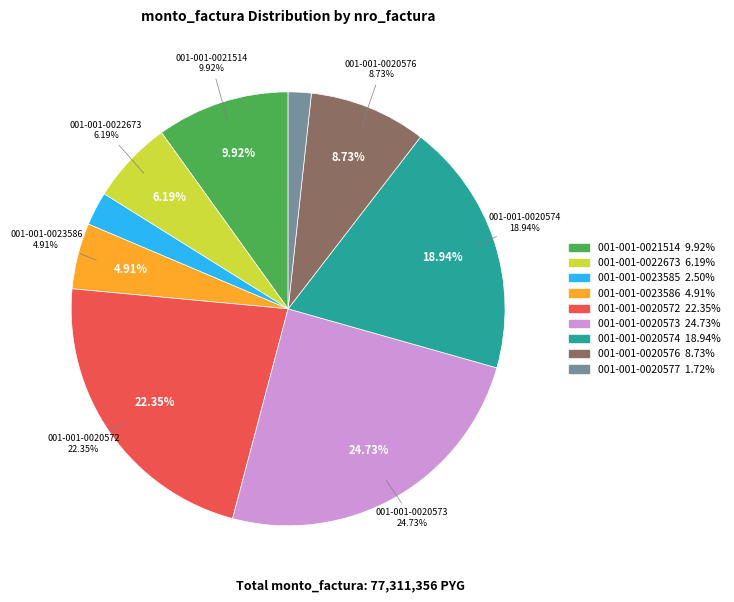

How many slices are in this pie chart?

9